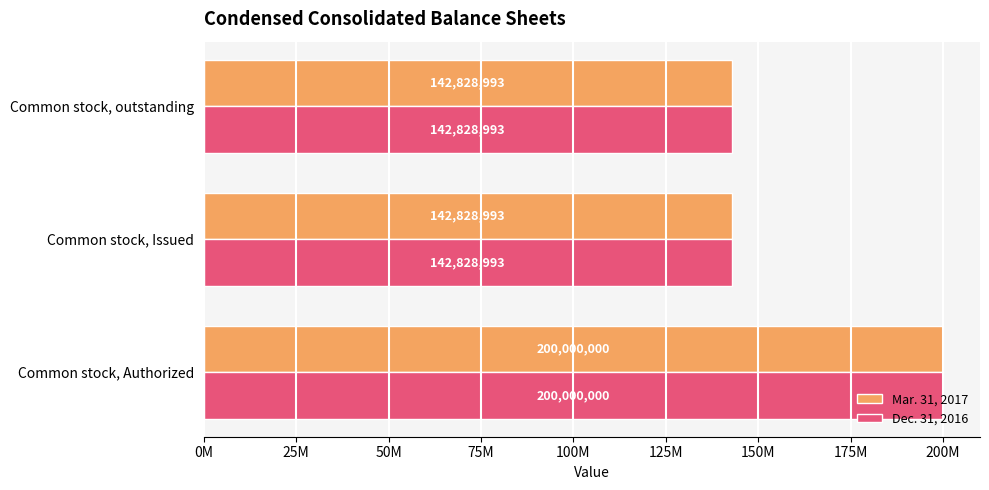

At how many categories does at least one series exceed 158691226?

1